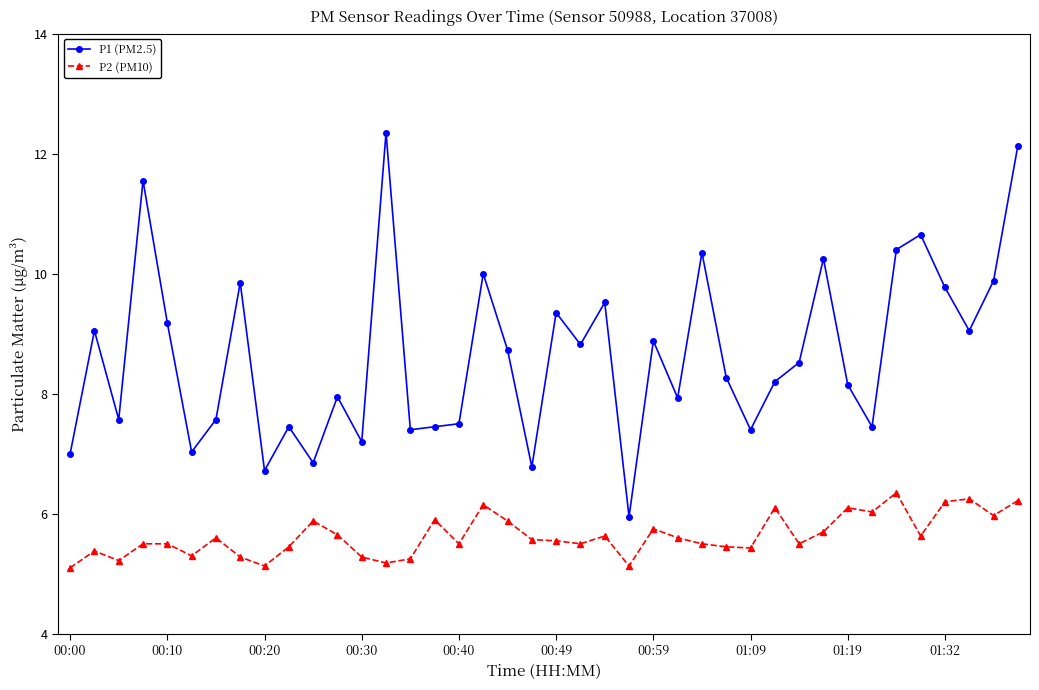

What is the lowest value of the P1 (PM2.5) series?

6.0